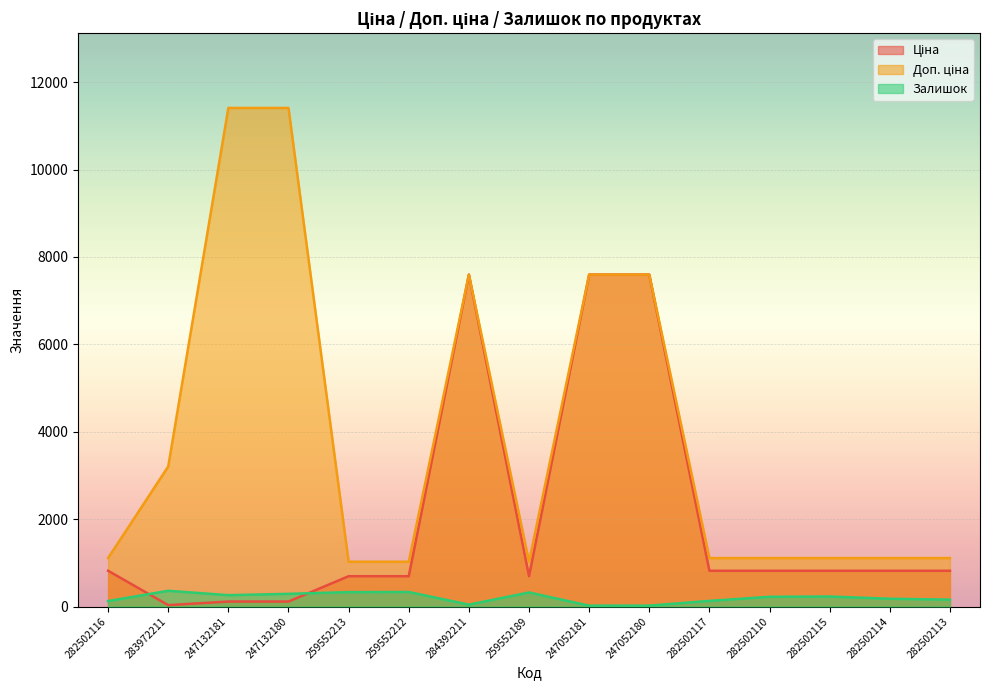

At which label does Залишок first exceed 223?

283972211